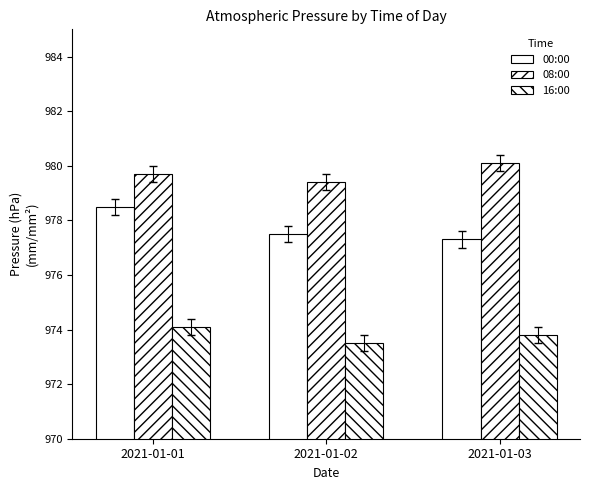

List the series in order of their overall mean, lowest first.

16:00, 00:00, 08:00